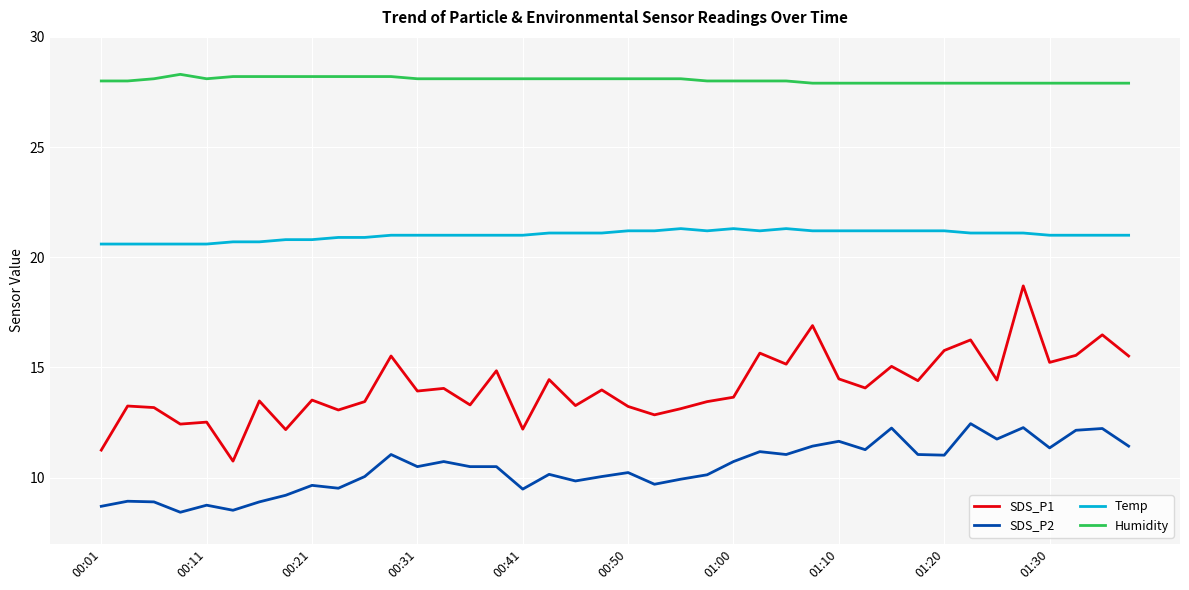

What is the minimum value shown in the chart?

8.4